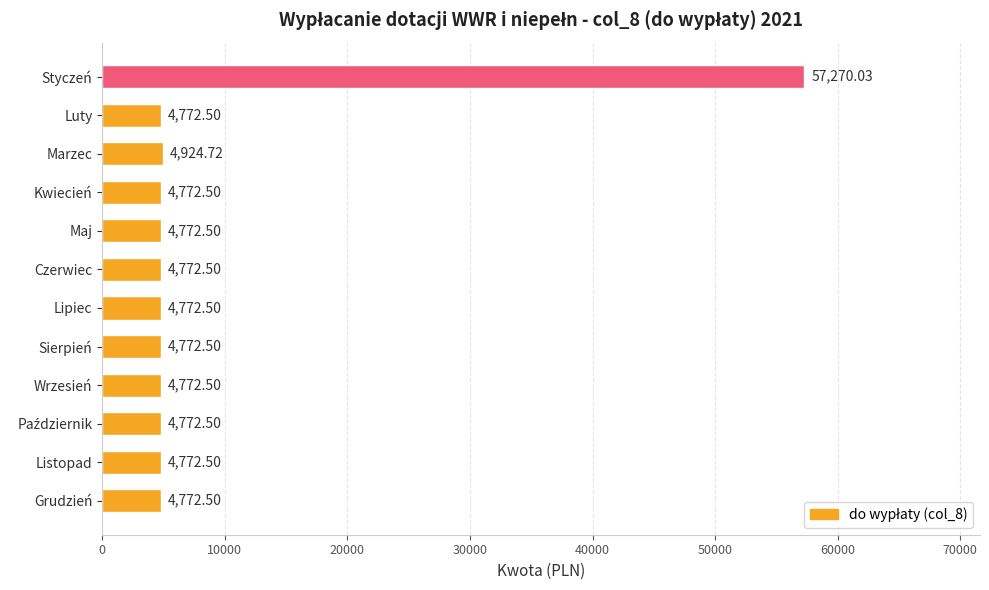

What is the minimum value shown in the chart?

4772.5